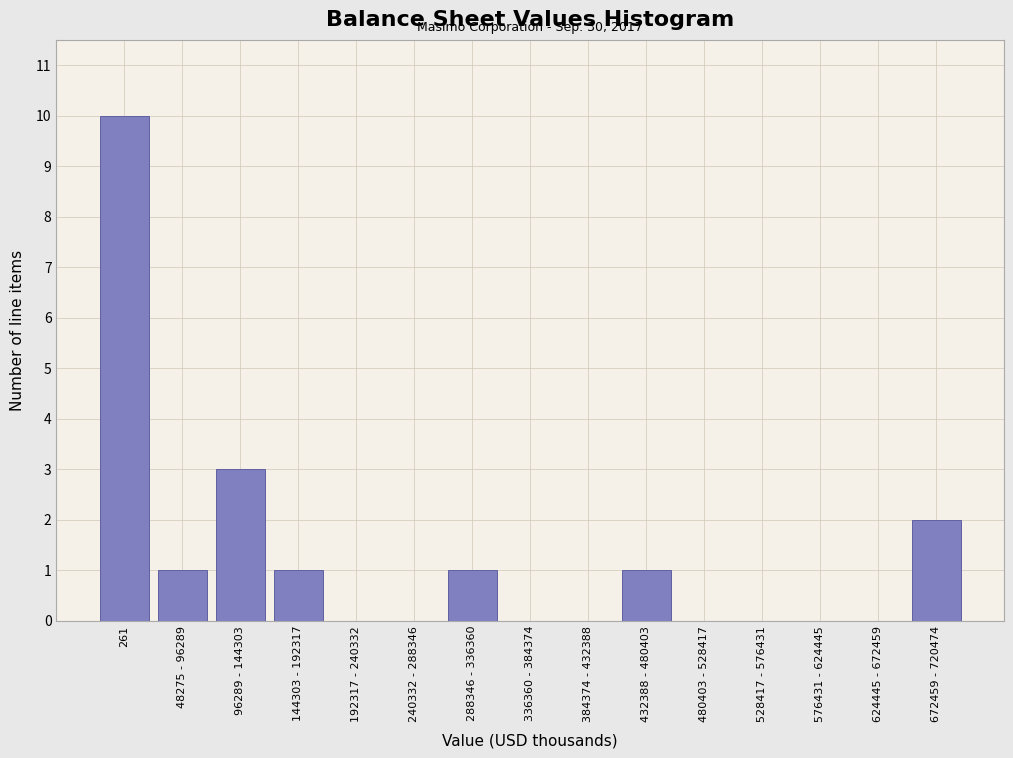

Reading right to left, extract all data points from this chart.

672459 - 720474=2	624445 - 672459=0	576431 - 624445=0	528417 - 576431=0	480403 - 528417=0	432388 - 480403=1	384374 - 432388=0	336360 - 384374=0	288346 - 336360=1	240332 - 288346=0	192317 - 240332=0	144303 - 192317=1	96289 - 144303=3	48275 - 96289=1	261=10